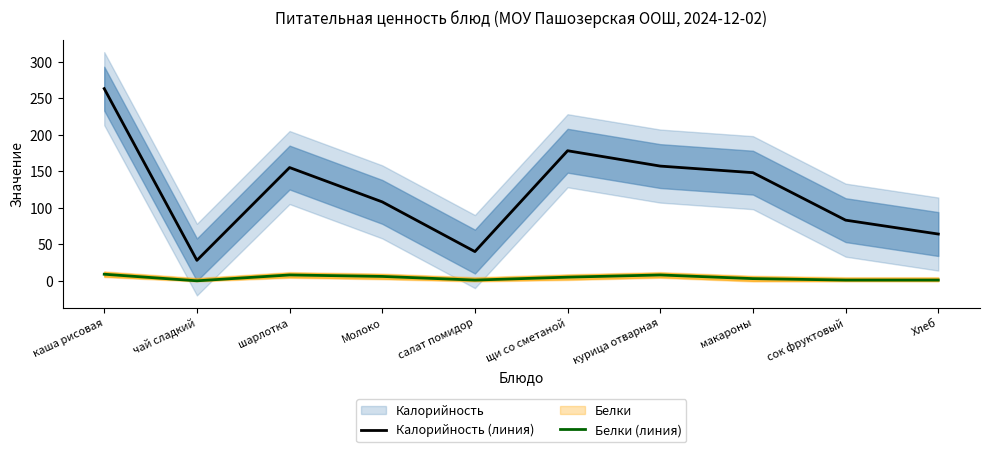

How many series are shown in this chart?

2